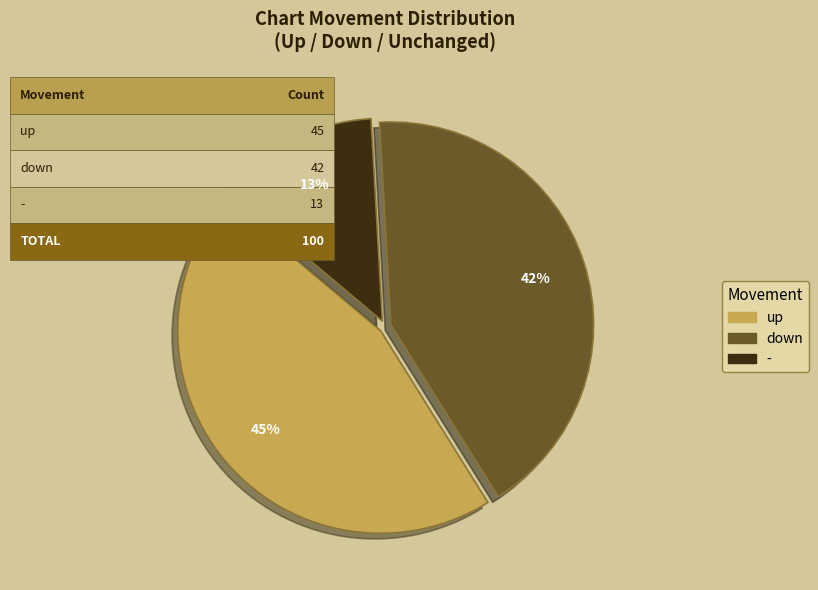

Approximately how many times larger is the value at - compared to down?

0.3